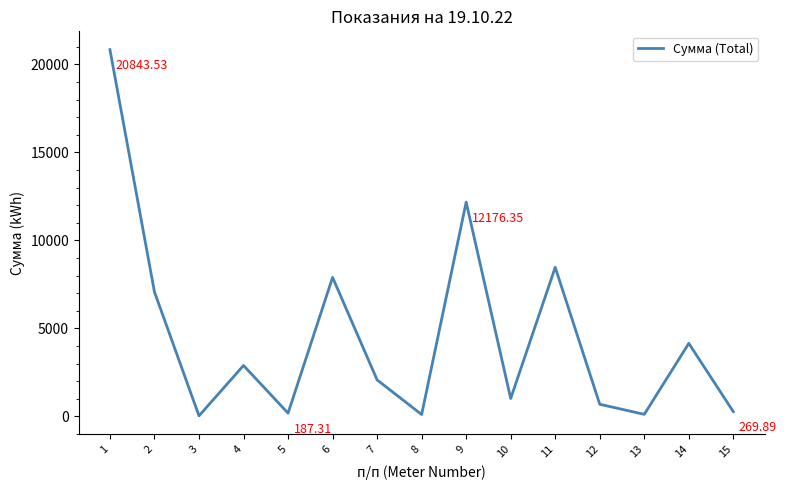

What is the change in value from 2 to 7?

-4996.5